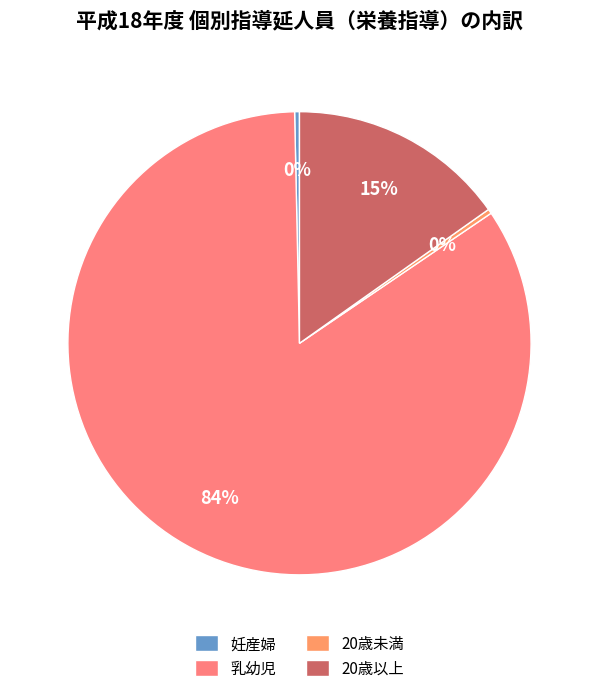

How many segments does this pie chart have?

4